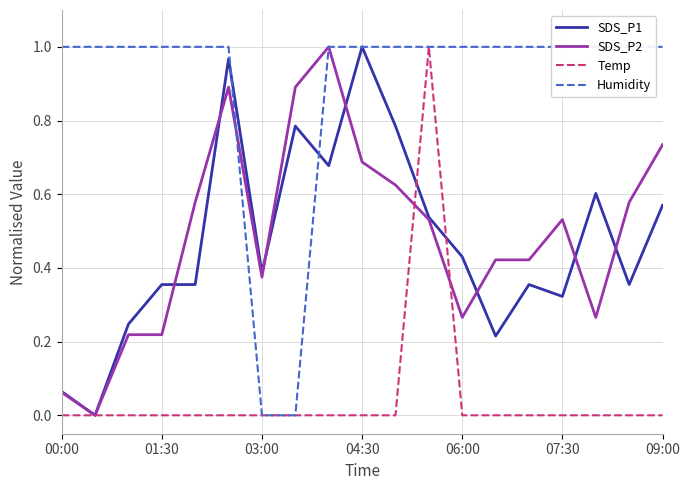

How many values in the Temp series exceed 0?

1